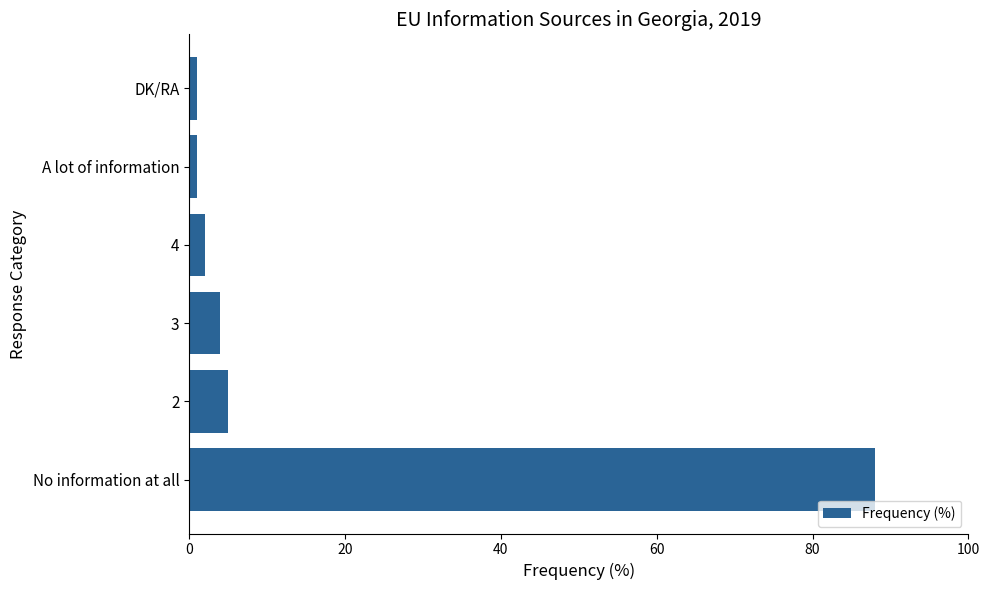

Is it true that the value at 2 is 2?

False